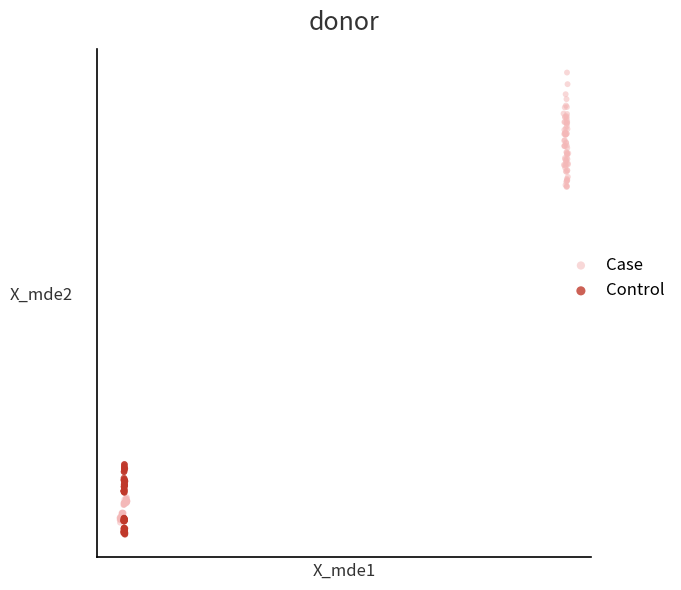

Which series reaches the minimum Y coordinate?

Control